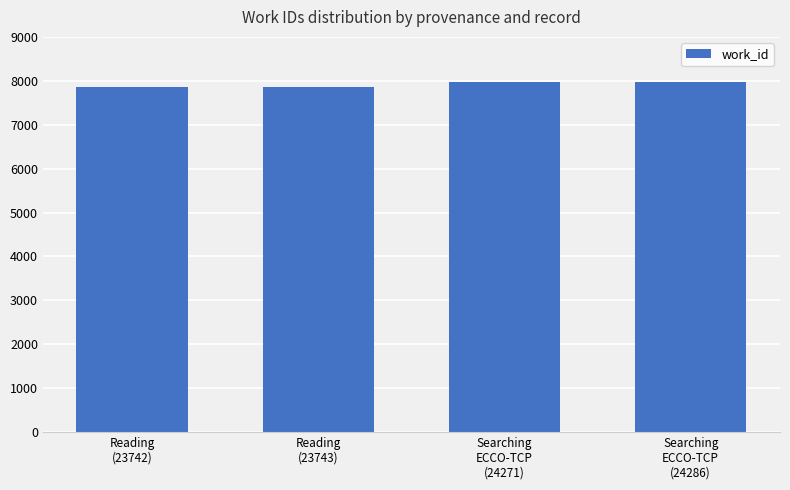

Does the chart contain any negative values?

No